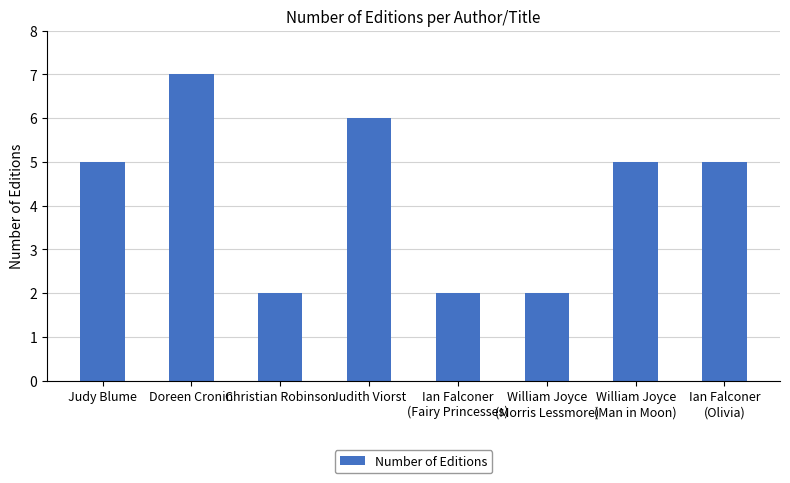

Reading left to right, list all the values displayed in this chart.

Judy Blume=5	Doreen Cronin=7	Christian Robinson=2	Judith Viorst=6	Ian Falconer
(Fairy Princesses)=2	William Joyce
(Morris Lessmore)=2	William Joyce
(Man in Moon)=5	Ian Falconer
(Olivia)=5